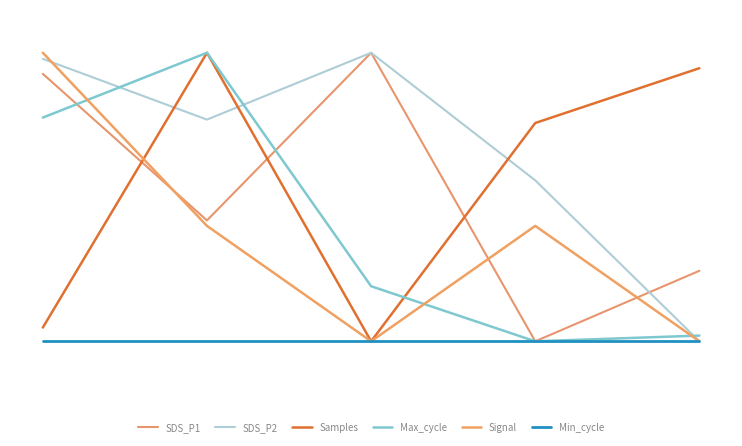

Reading left to right, what are all the values shown in this chart?

SDS_P1: 0.9	0.4	1.0	0.0	0.2
SDS_P2: 1.0	0.8	1.0	0.6	0.0
Samples: 0.0	1.0	0.0	0.8	0.9
Max_cycle: 0.8	1.0	0.2	0.0	0.0
Signal: 1.0	0.4	0.0	0.4	0.0
Min_cycle: 0.0	0.0	0.0	0.0	0.0